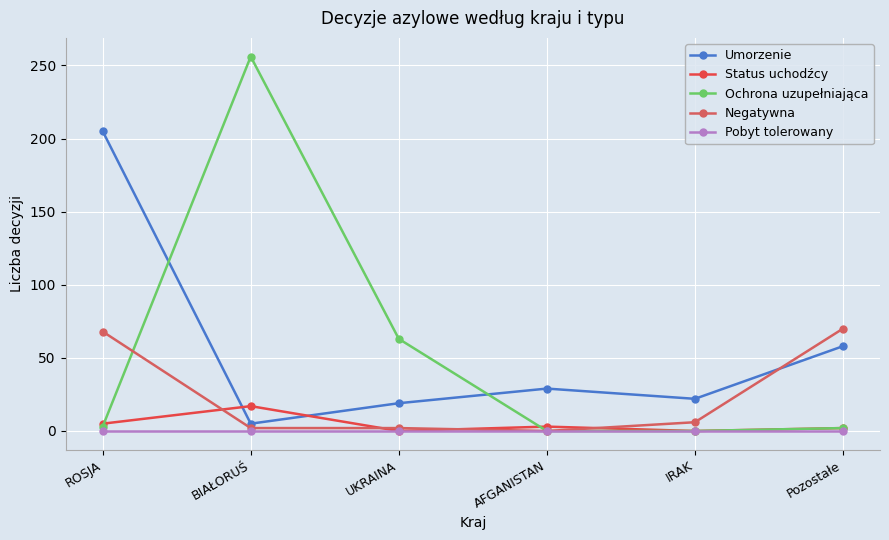

The Pobyt tolerowany series shows 0 at Pozostałe. True or false?

True